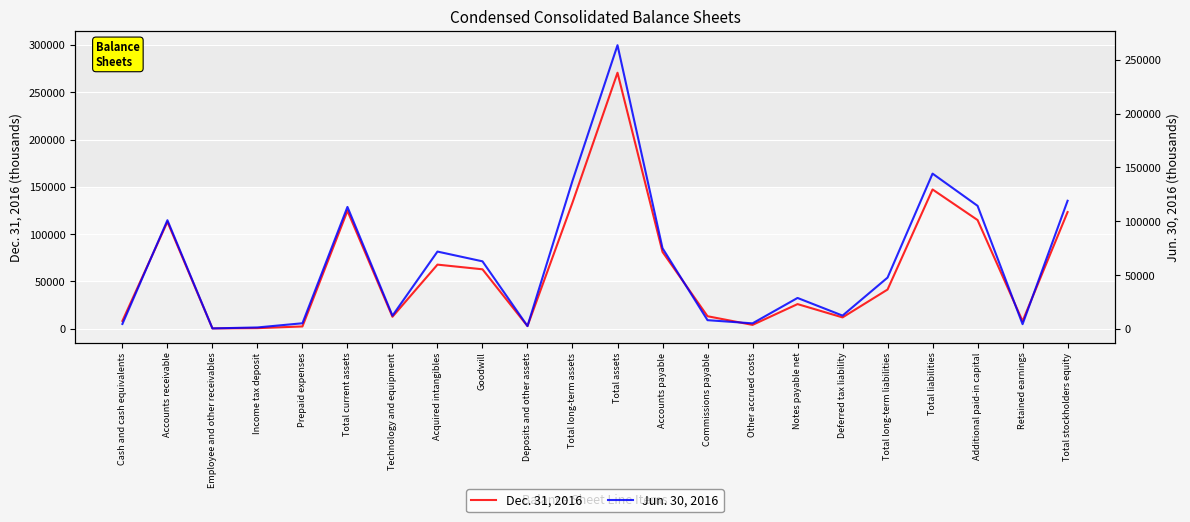

Count the number of categories in the chart.

22